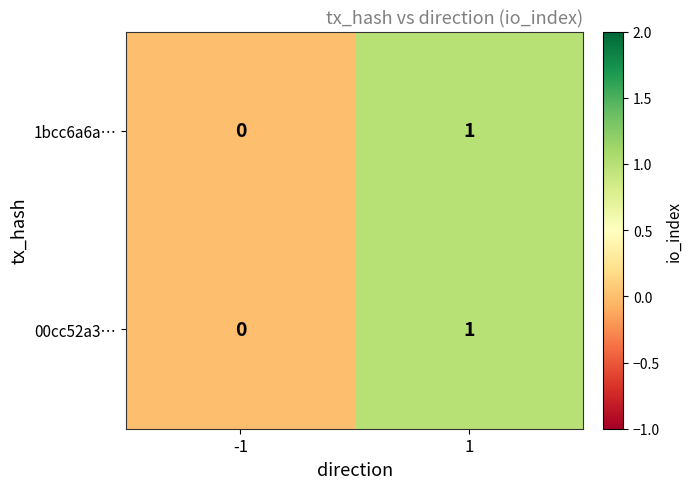

True or false: 00cc52a3… has a value of 1 at -1.

False